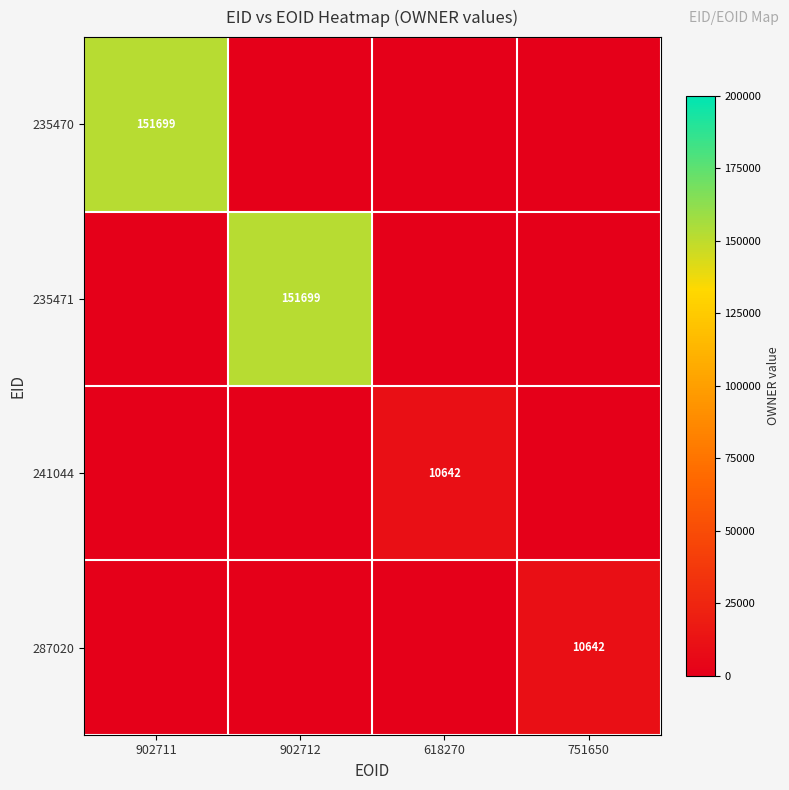

At which category is the sum across all series the highest?

902711